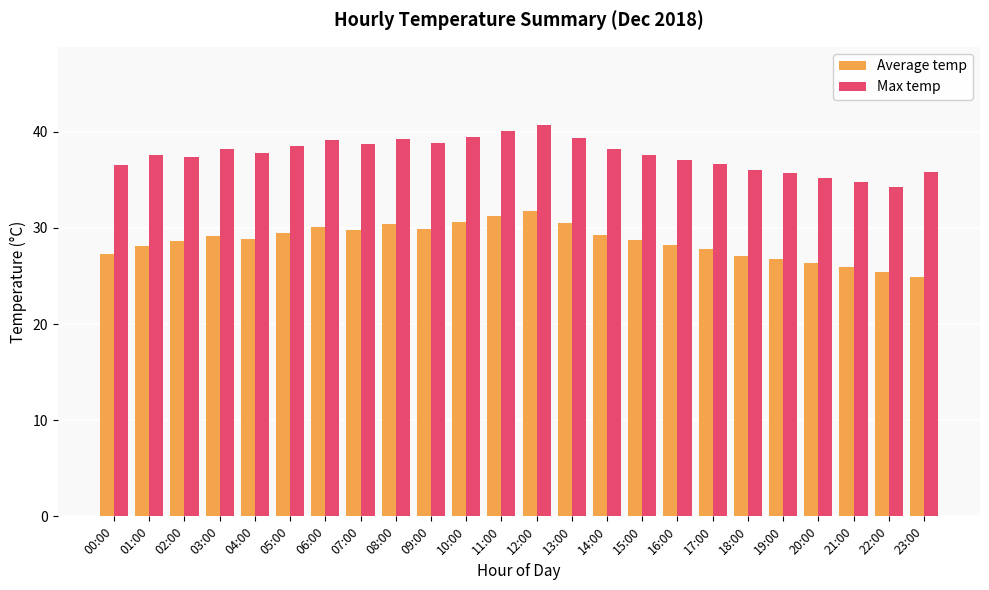

The Max temp series shows 22.5 at 14:00. True or false?

False